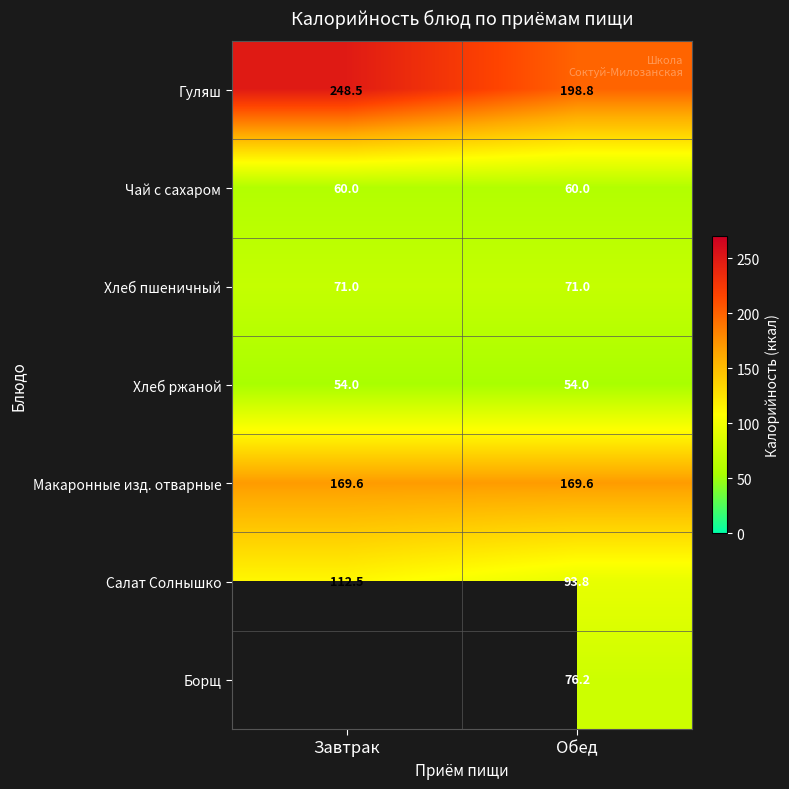

What is the maximum value for Макаронные изд. отварные?

169.6